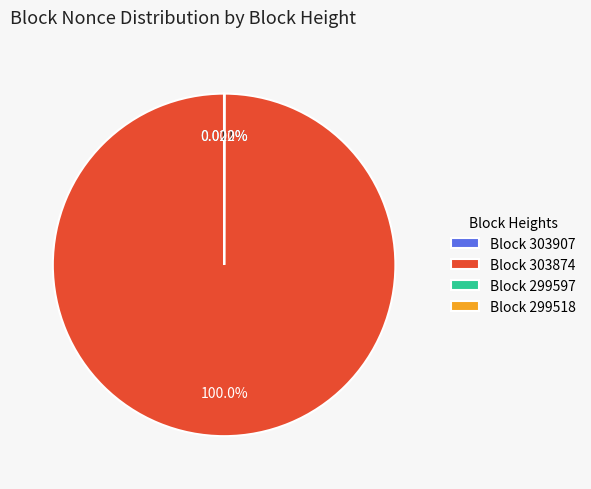

Does any single category account for the majority?

Yes